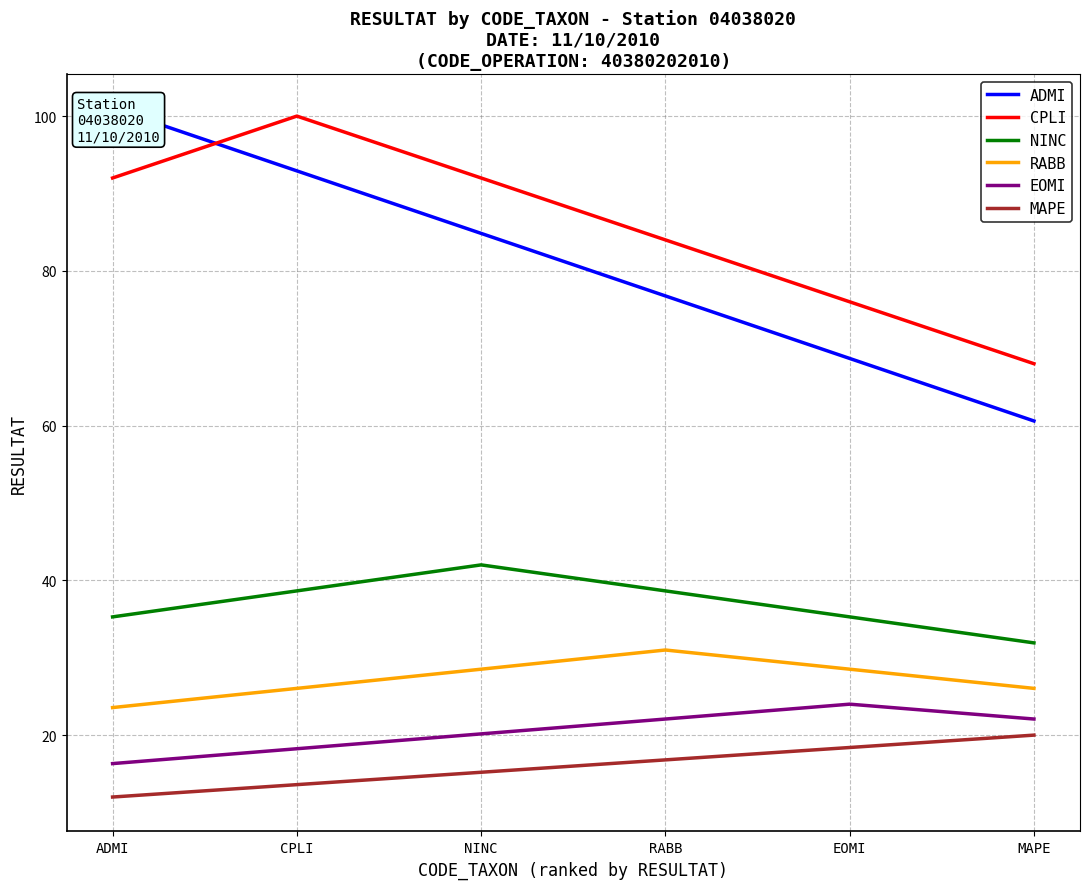

Count the number of categories in the chart.

6